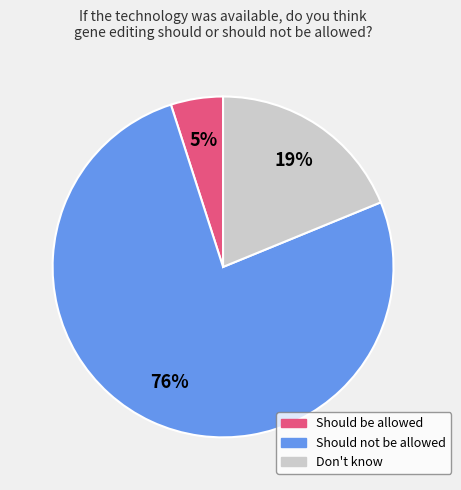

Does any single category account for the majority?

Yes